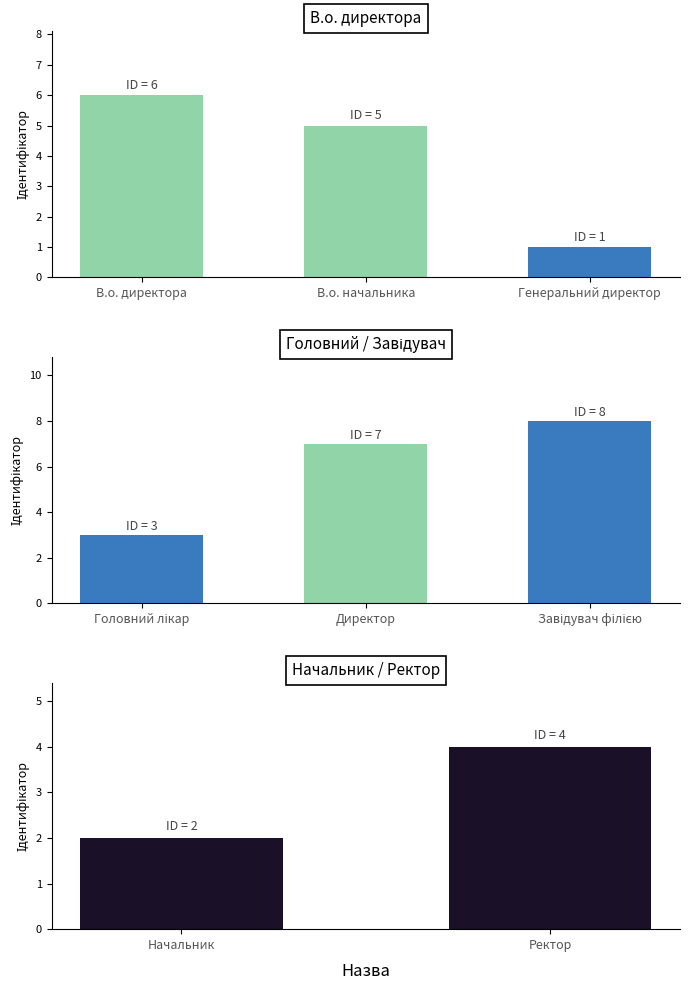

Is it true that the value at В.о. директора is 6?

True